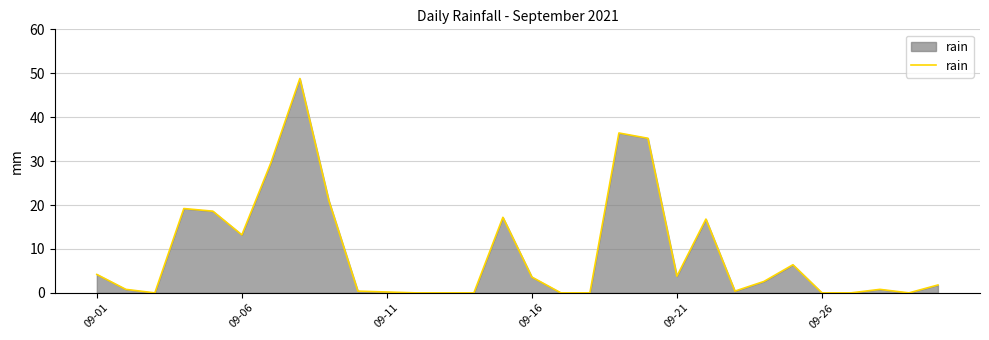

What is the maximum value shown in the chart?

48.8